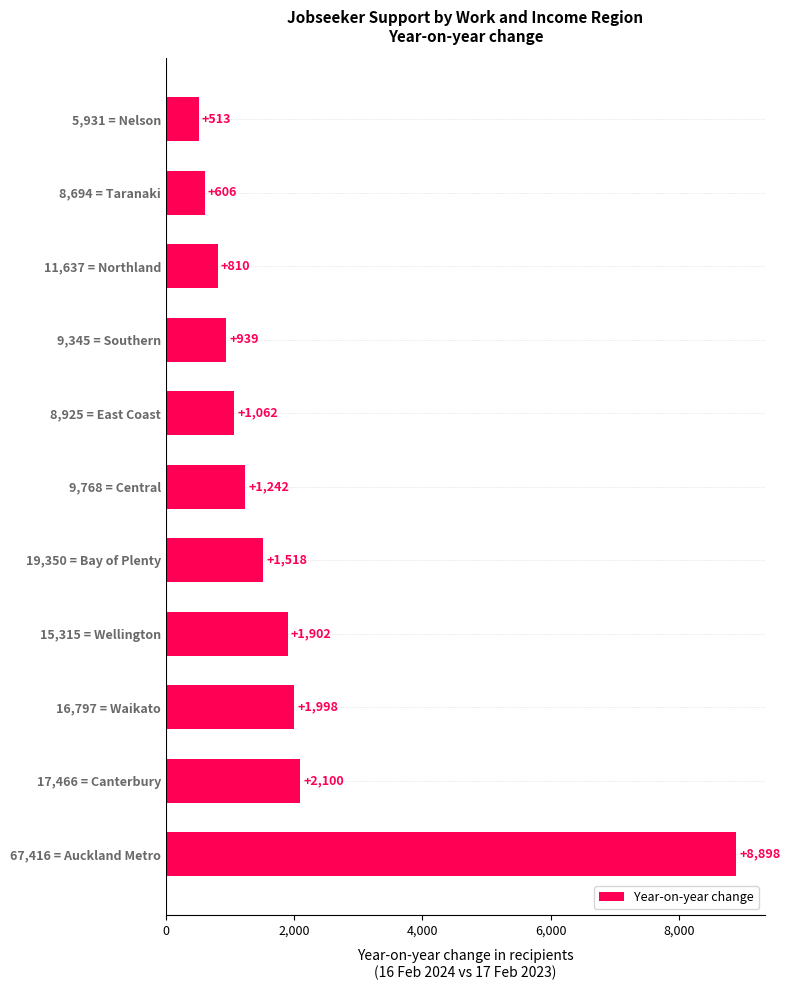

True or false: the data shows 2948 at 15,315 = Wellington.

False